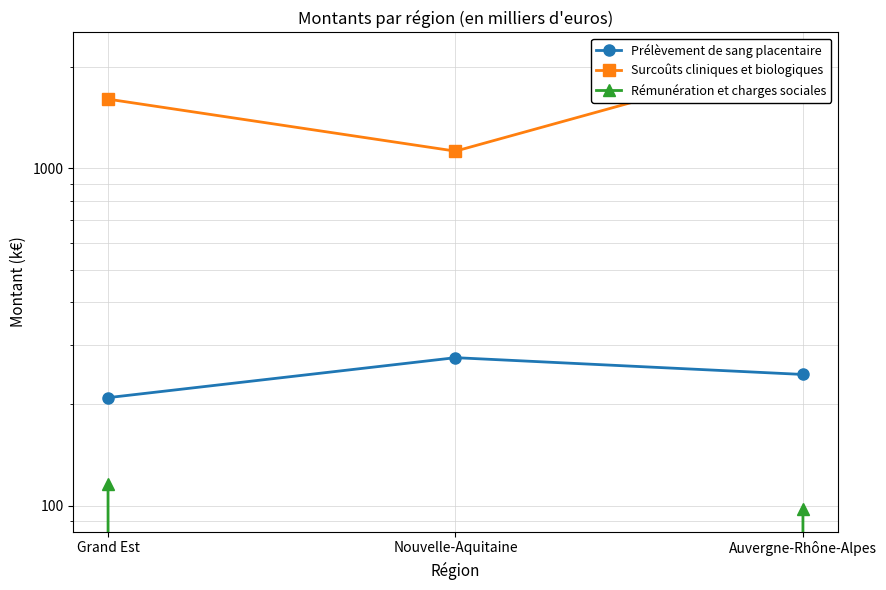

Where does the Surcoûts cliniques et biologiques series first go above 1601?

Grand Est